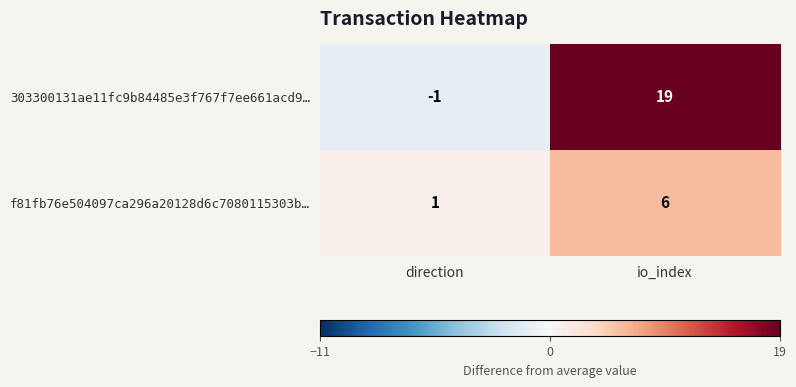

How many data points does each series have?

2